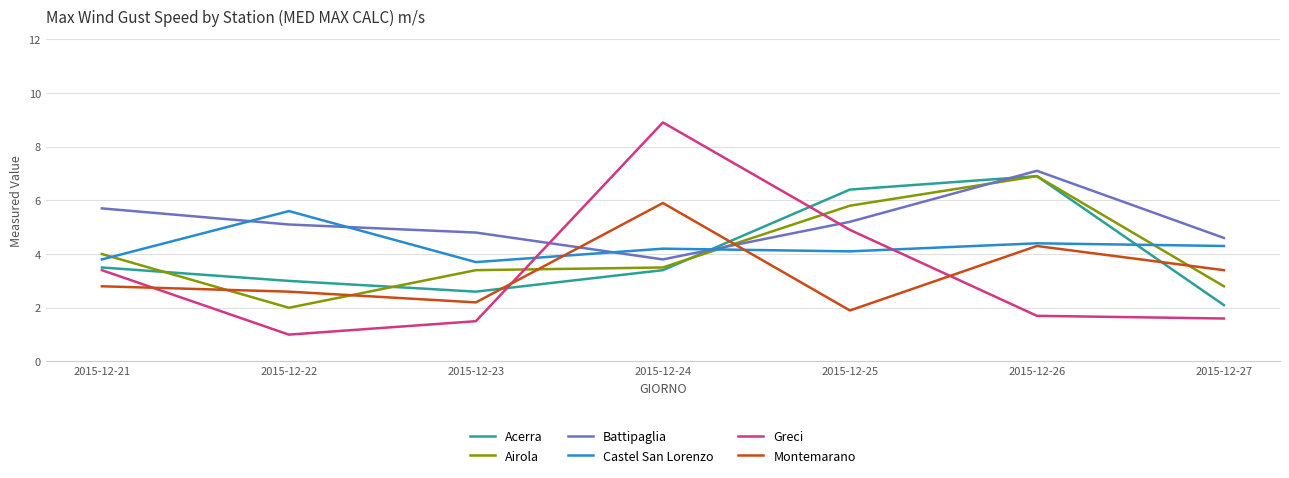

Which category has the lowest value in the Battipaglia series?

2015-12-24